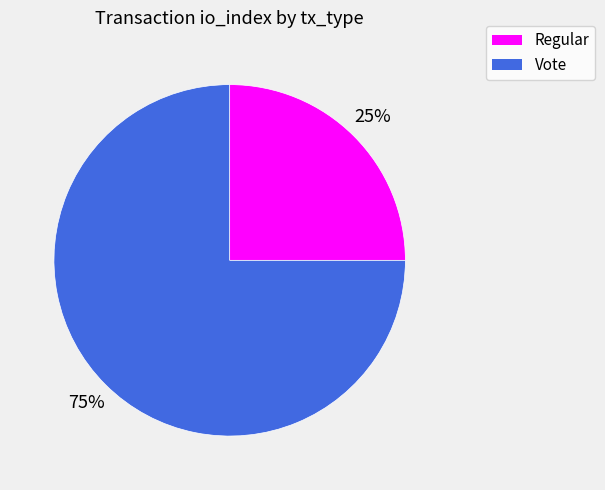

To the nearest percent, what is the difference between the Regular and Vote slice percentages?

50%